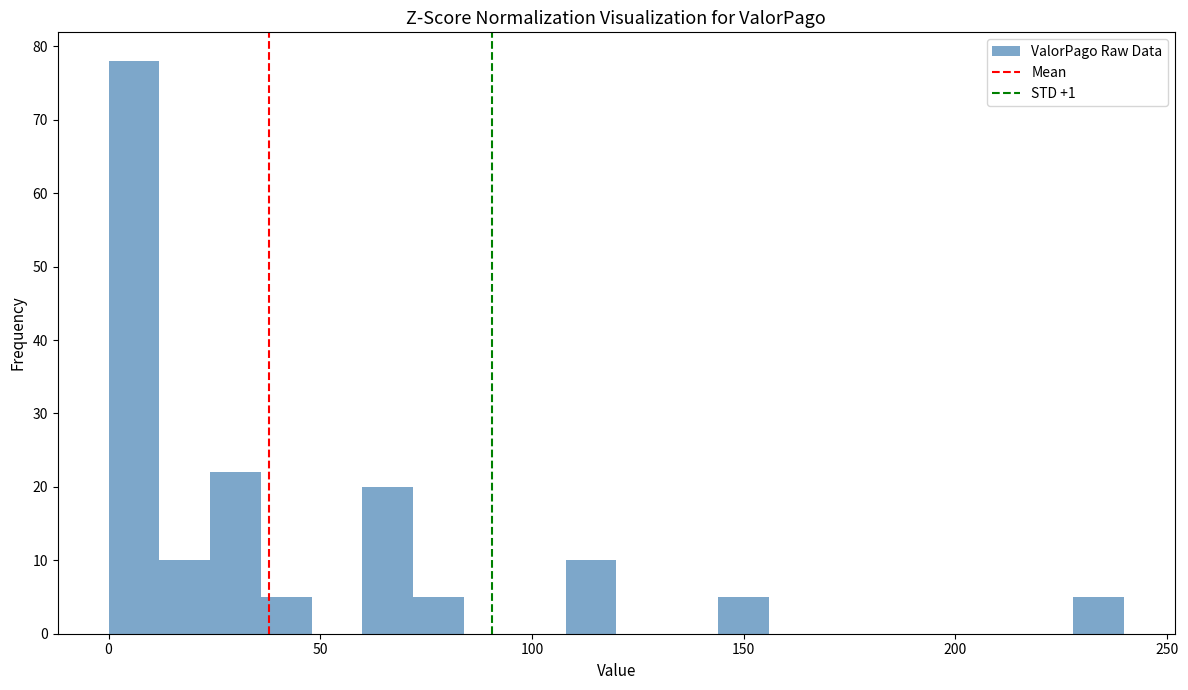

Around what value on the x-axis is the tallest bar? Give the approximate position of its centre, as read against the axis.

5